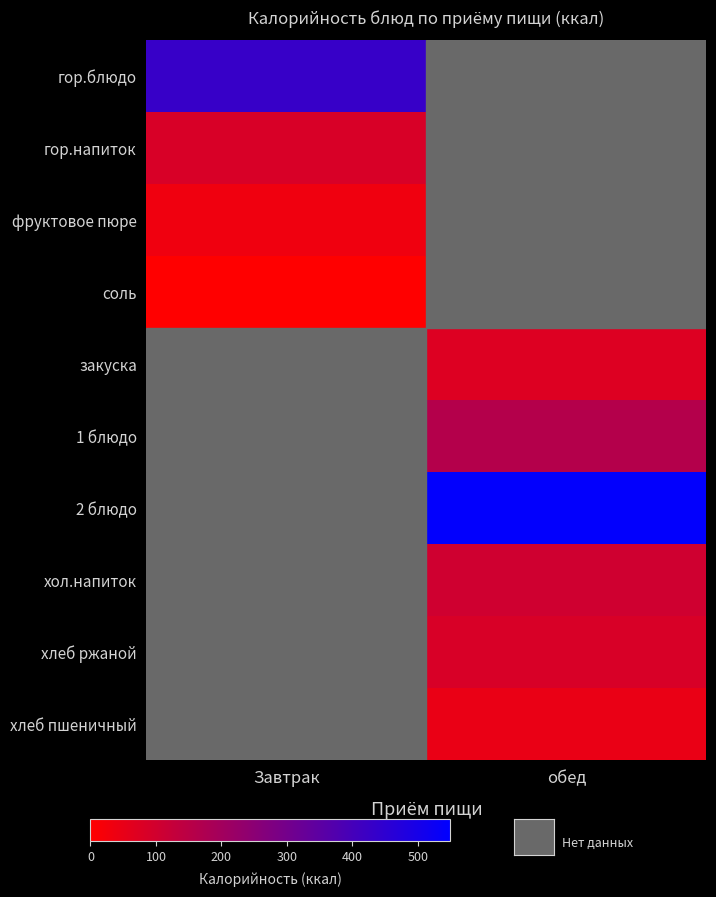

What is the greatest value displayed?

544.0